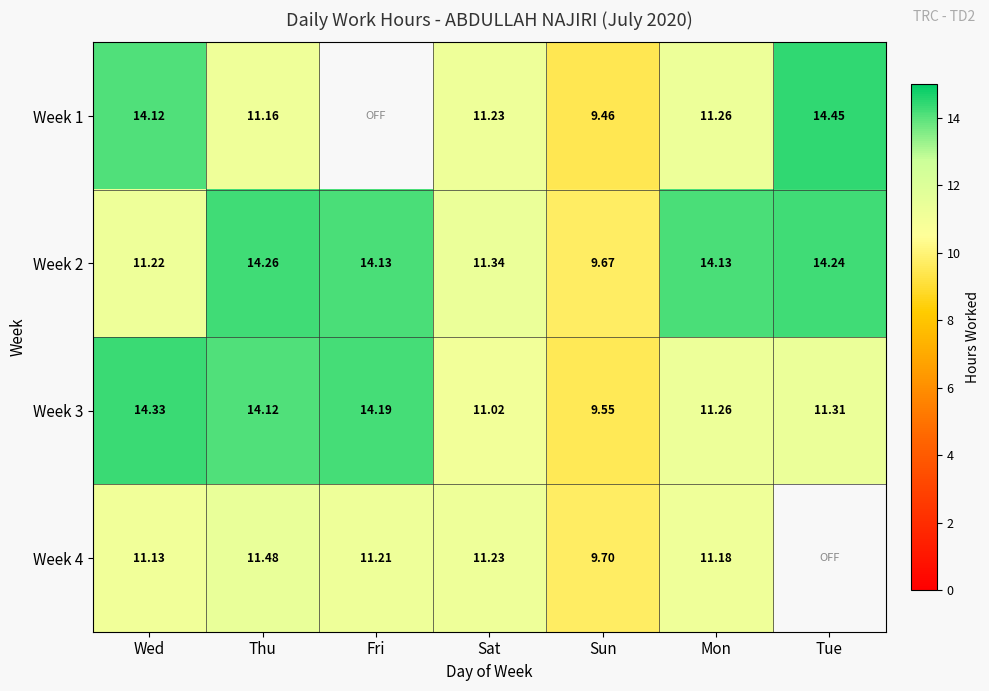

Where does the Week 3 series first go above 11?

Wed